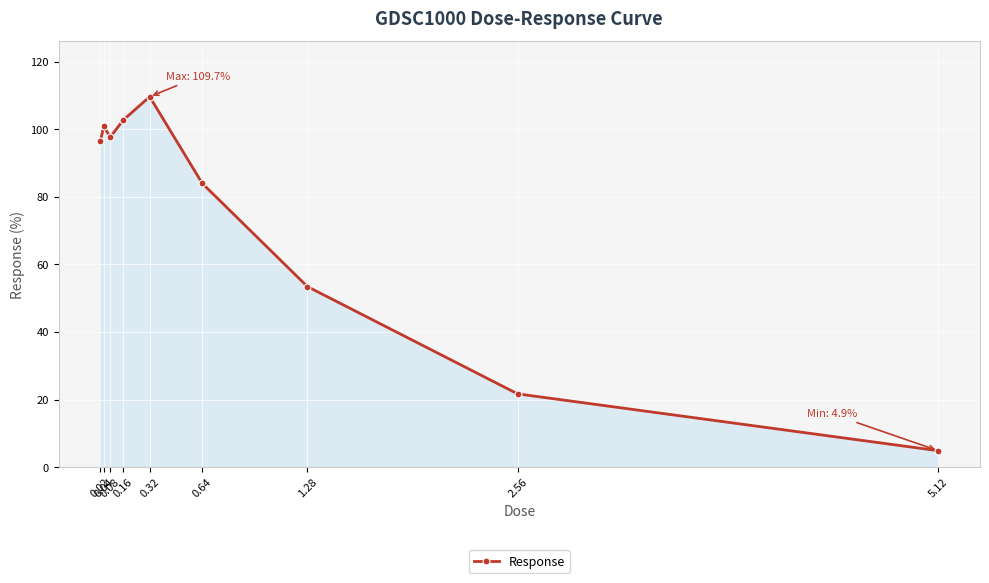

List the labels in order of value, smallest first.

5.12, 2.56, 1.28, 0.64, 0.02, 0.08, 0.04, 0.16, 0.32